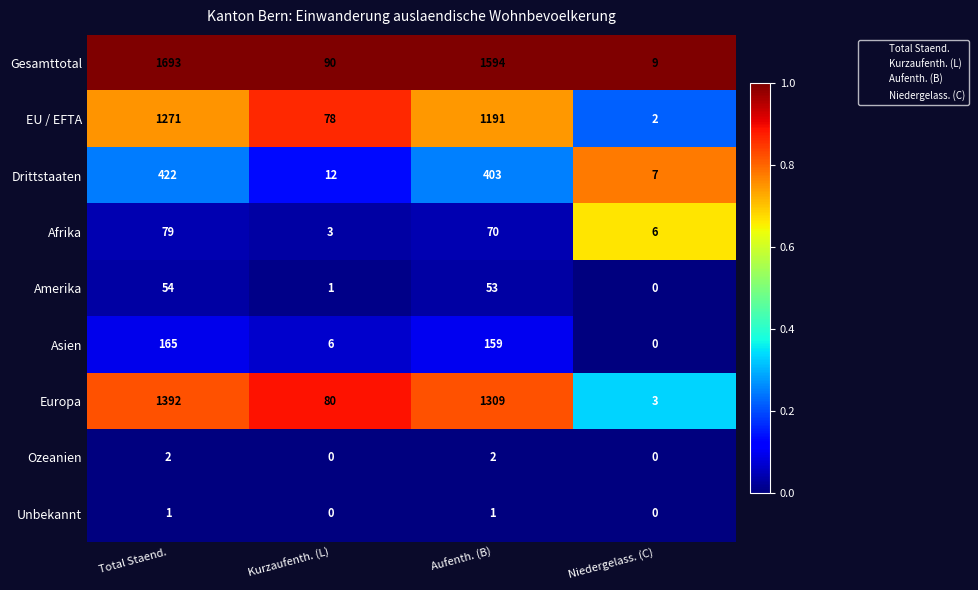

List the series in order of their peak value, lowest first.

Unbekannt, Ozeanien, Amerika, Afrika, Asien, Drittstaaten, EU / EFTA, Europa, Gesamttotal